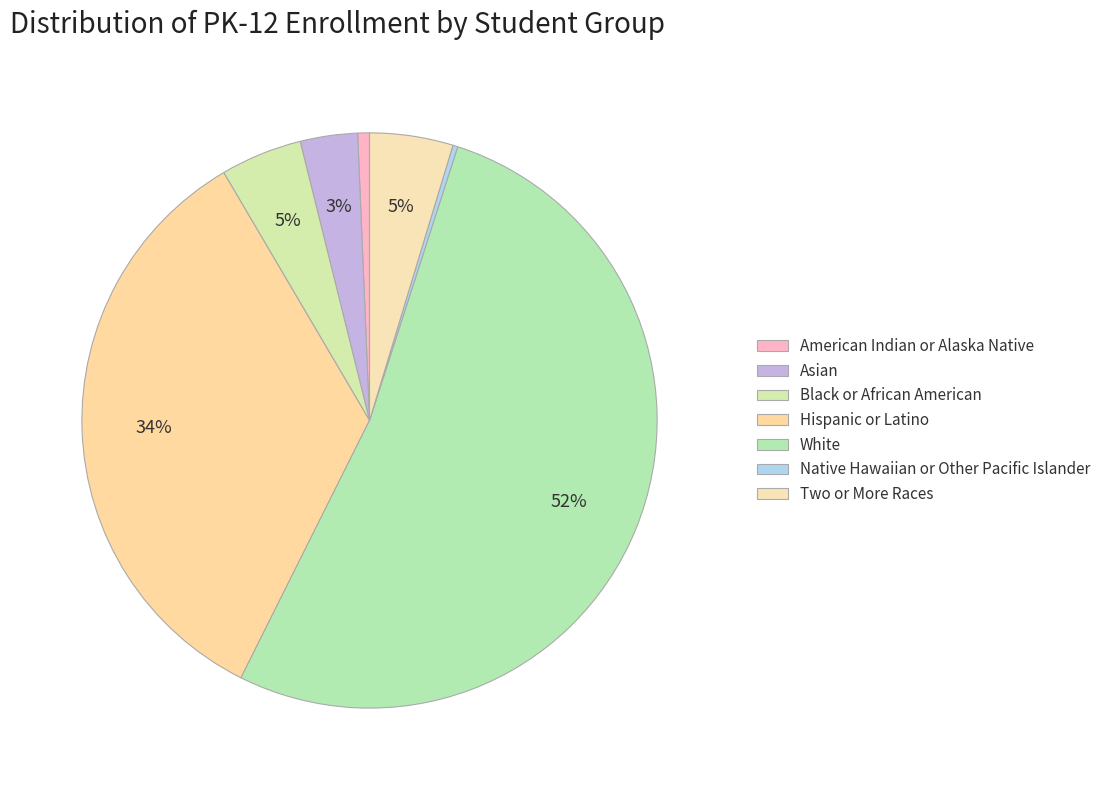

What portion of the pie excludes American Indian or Alaska Native?

99.3%